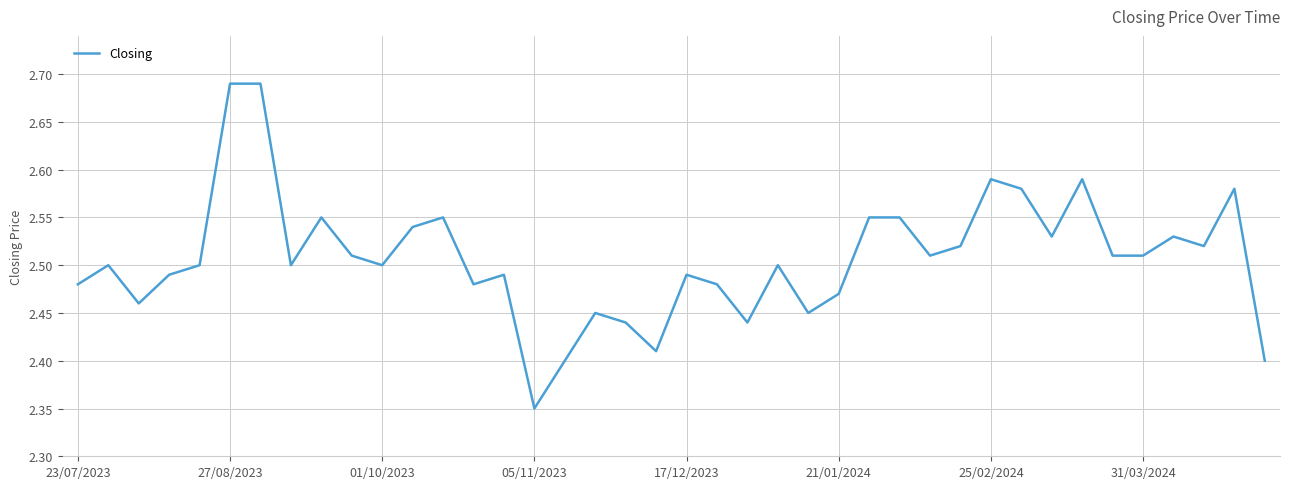

What is the difference between the maximum and minimum values?

0.3